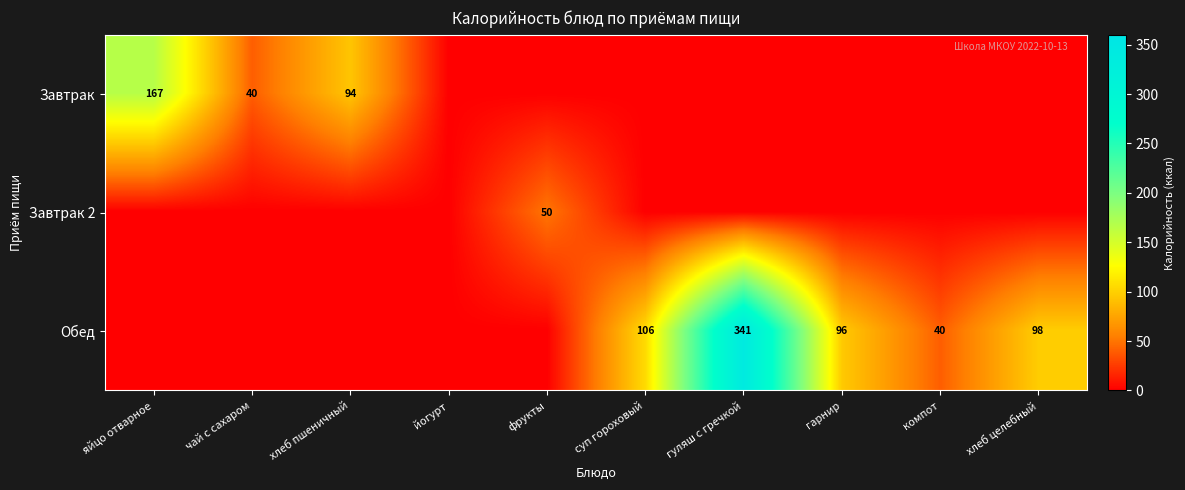

Is it true that Обед equals 98 at хлеб целебный?

True